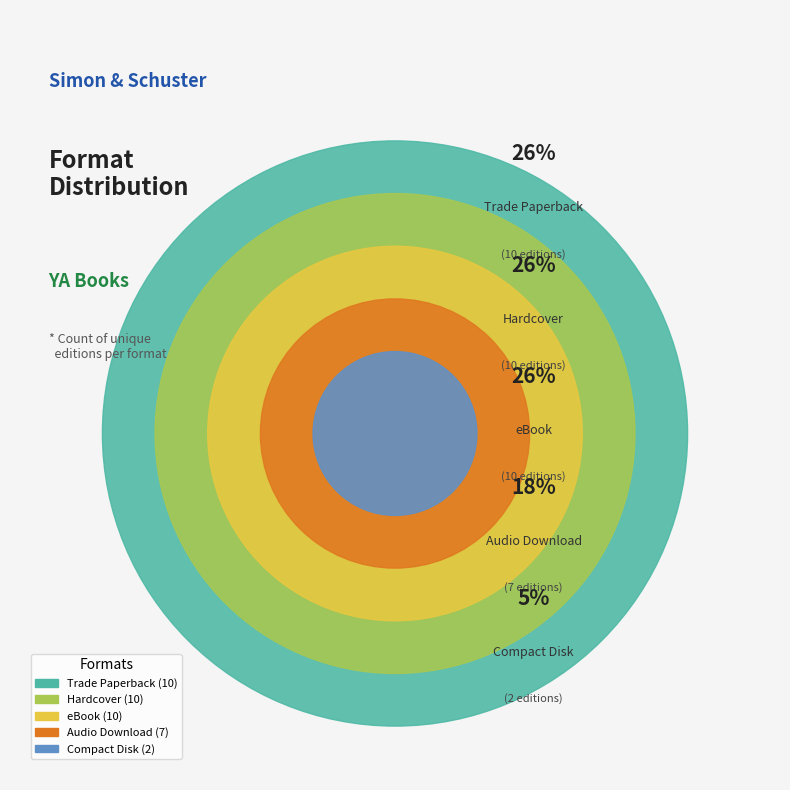

What is the change in value from Hardcover to Compact Disk?

-8